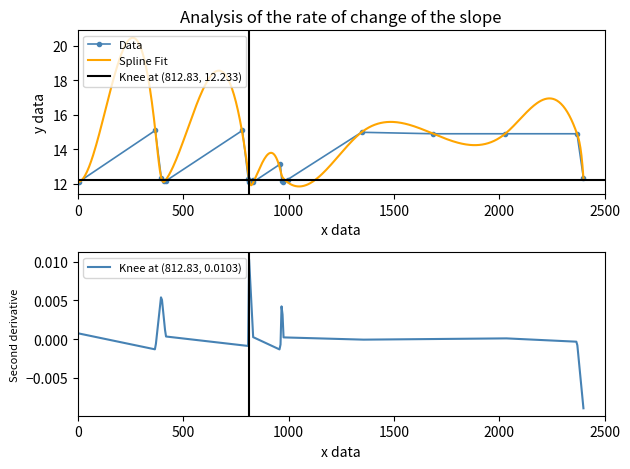

The value at 4.1 1 is 4.1. True or false?

False